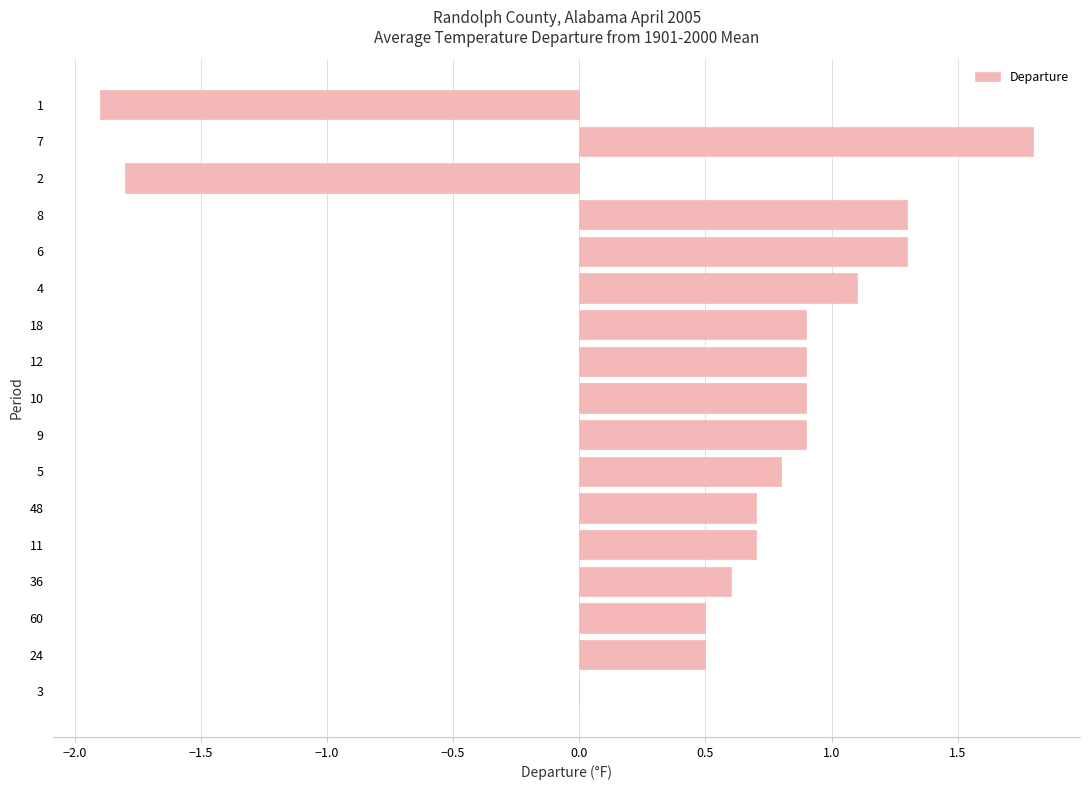

Reading bottom to top, list all the values displayed in this chart.

3=0.0	24=0.5	60=0.5	36=0.6	11=0.7	48=0.7	5=0.8	9=0.9	10=0.9	12=0.9	18=0.9	4=1.1	6=1.3	8=1.3	2=-1.8	7=1.8	1=-1.9